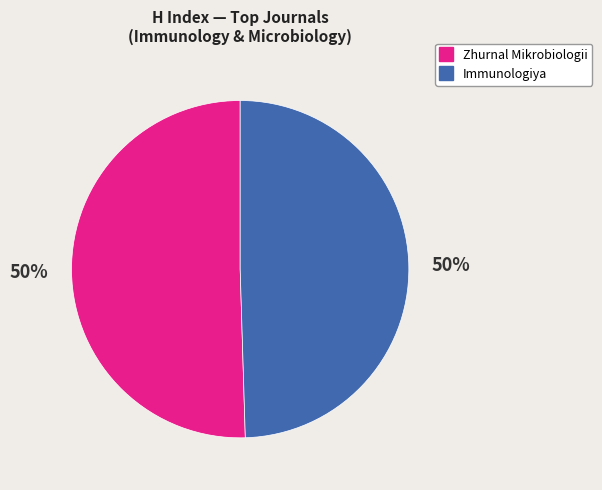

To the nearest percent, what portion does Immunologiya represent?

50%